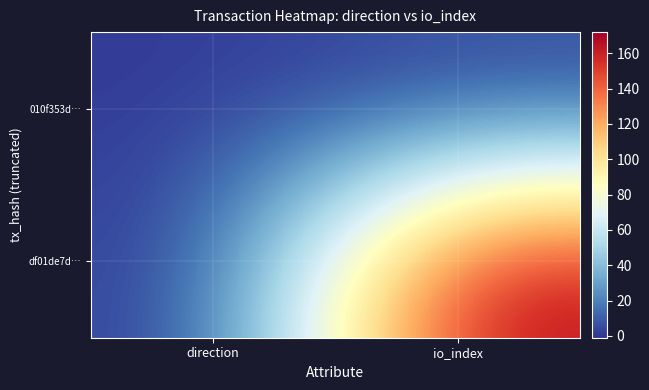

Which has a higher value, direction or io_index?

io_index